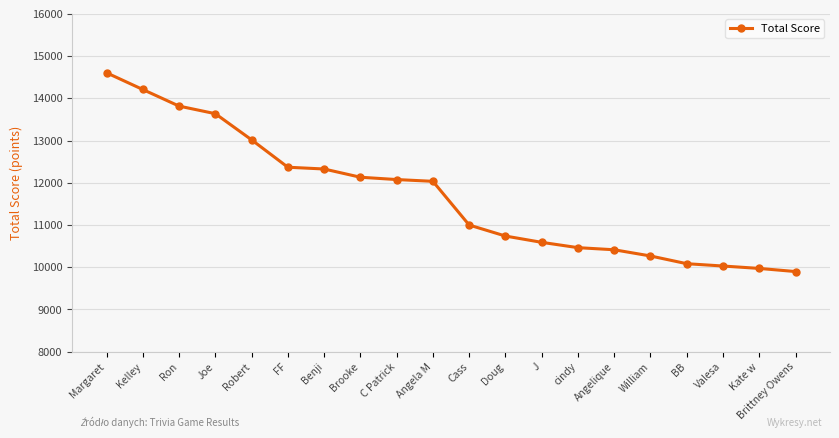

What is the label of the 3rd point from the right?

Valesa